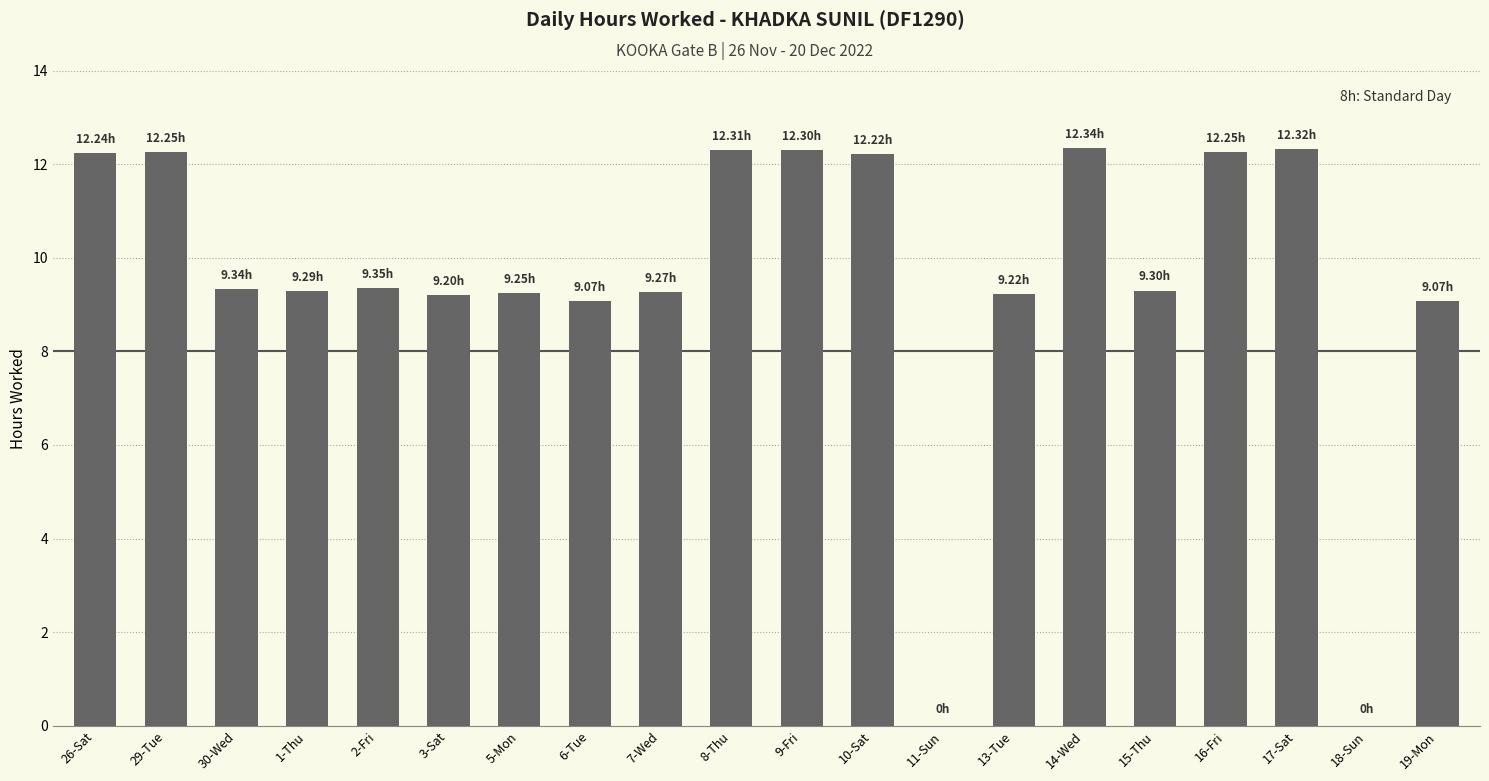

Read the value at 13-Tue.

9.2